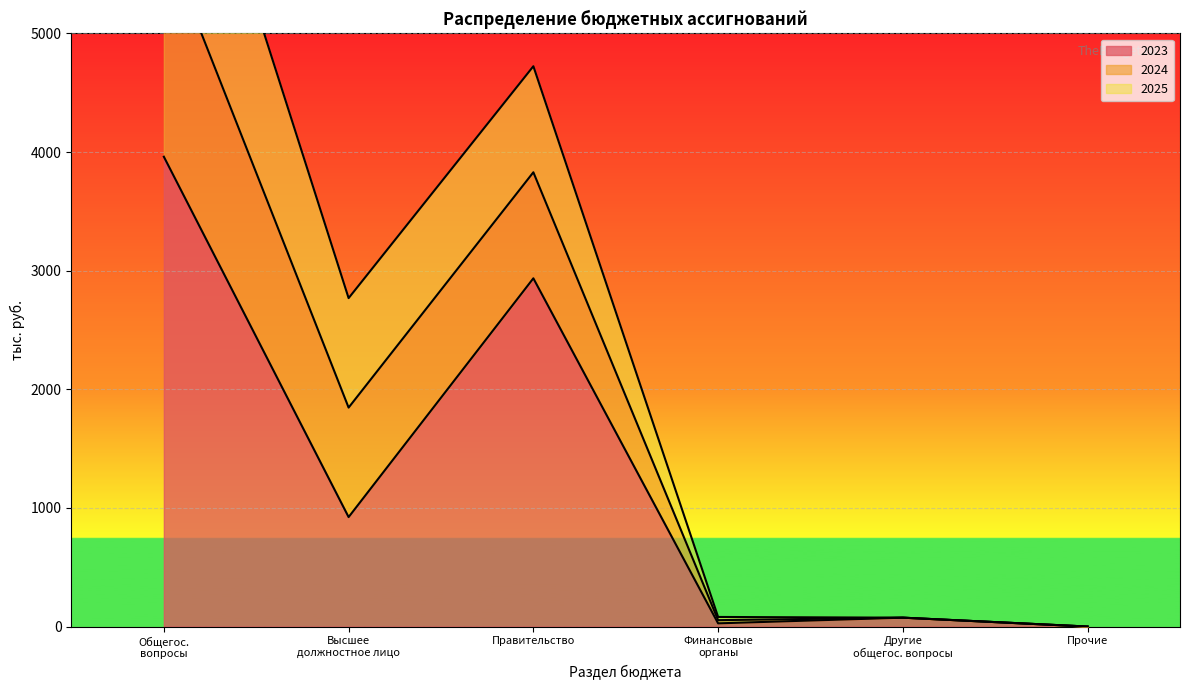

How many values in 2023 are above zero?

5